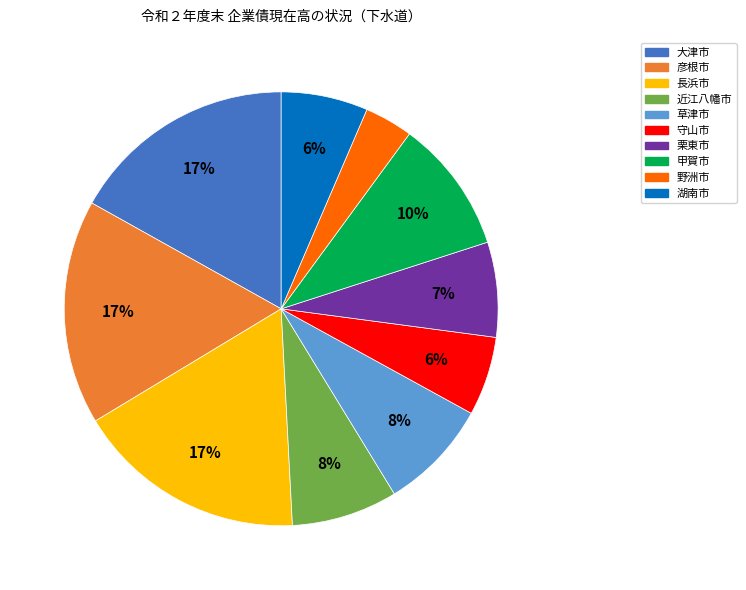

Which has a higher value, 守山市 or 近江八幡市?

近江八幡市